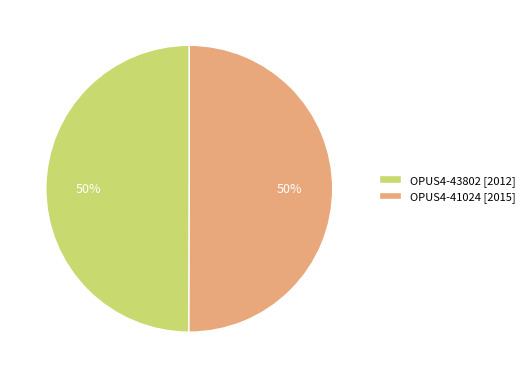

Count the number of slices in the pie.

2